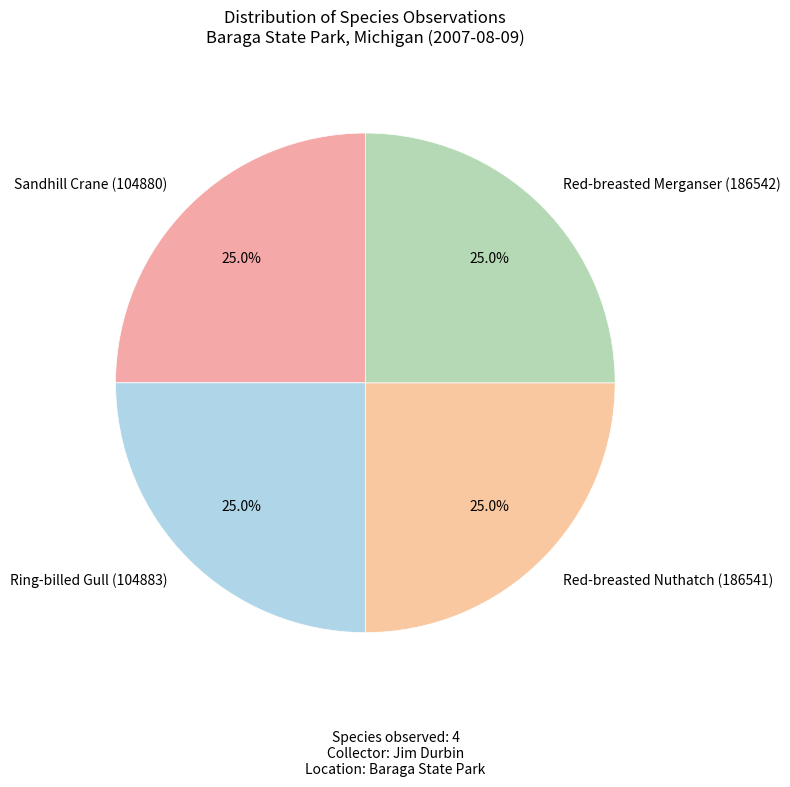

What percentage is the Red-breasted Merganser (186542) slice, to the nearest percent?

25%